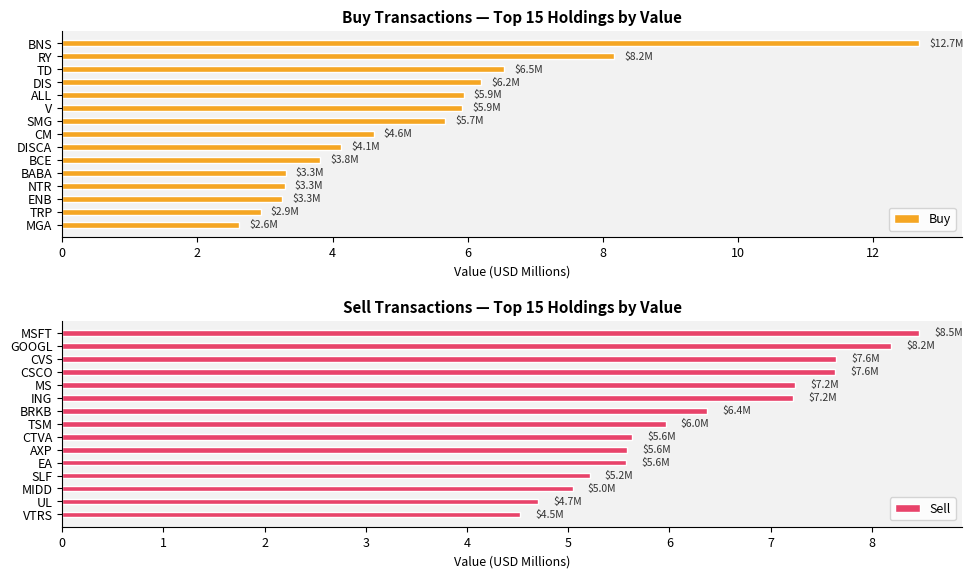

What is the difference between the Buy values at RY and SMG?

2.5